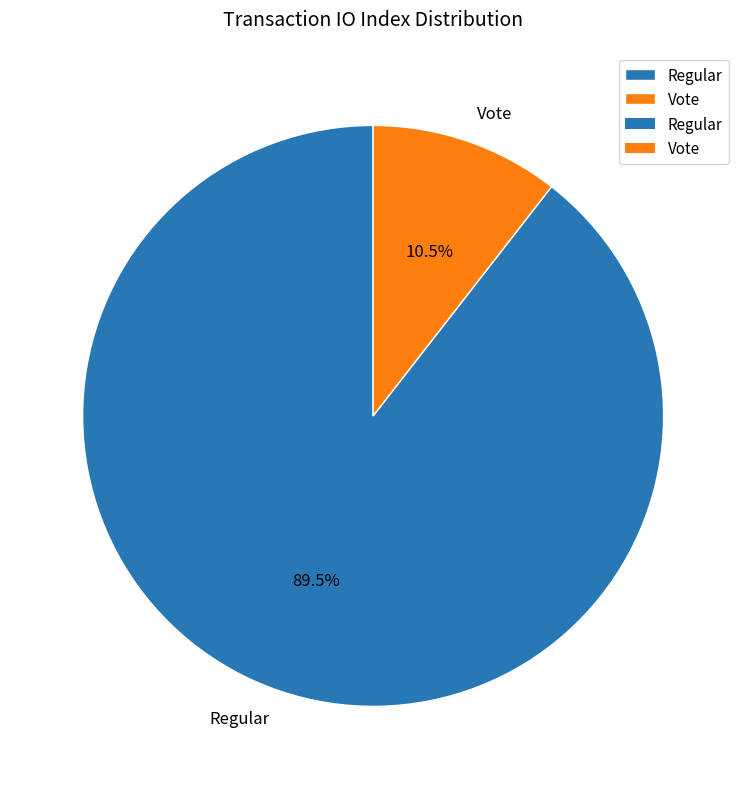

Which slice is the smallest?

Vote